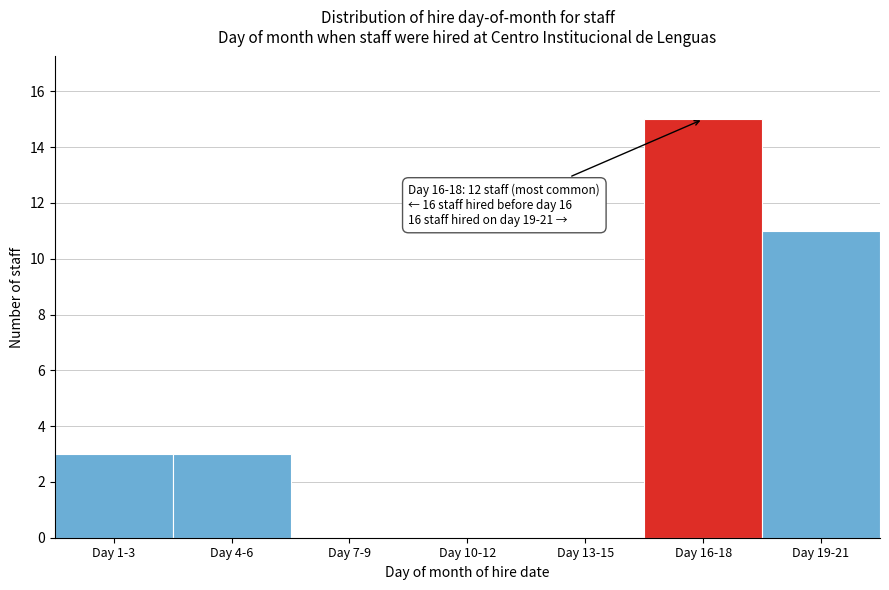

Reading left to right, list all the values displayed in this chart.

Day 1-3=3	Day 4-6=3	Day 7-9=0	Day 10-12=0	Day 13-15=0	Day 16-18=15	Day 19-21=11